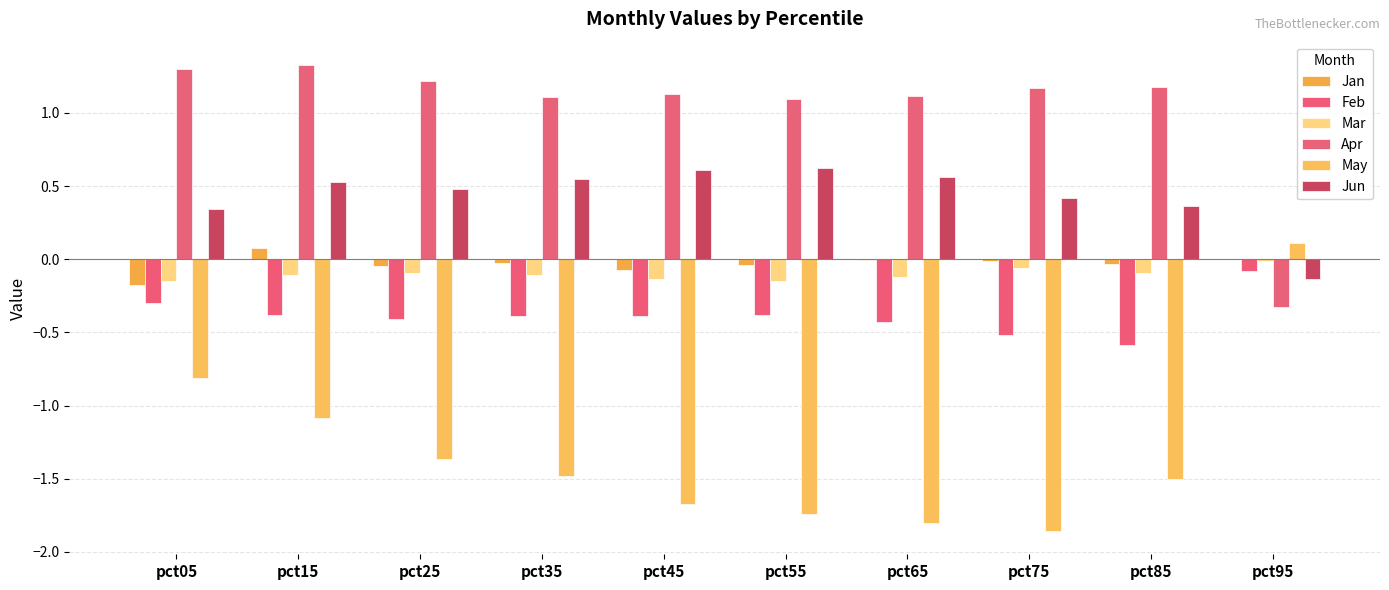

Which series changed the most between pct85 and pct95?

May